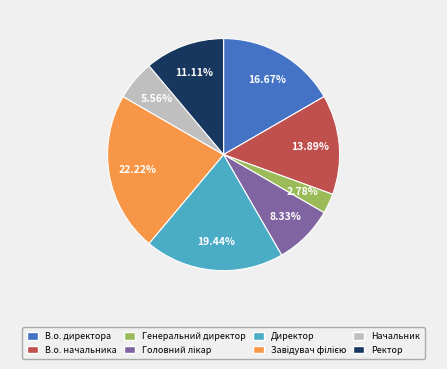

Does any single category account for the majority?

No